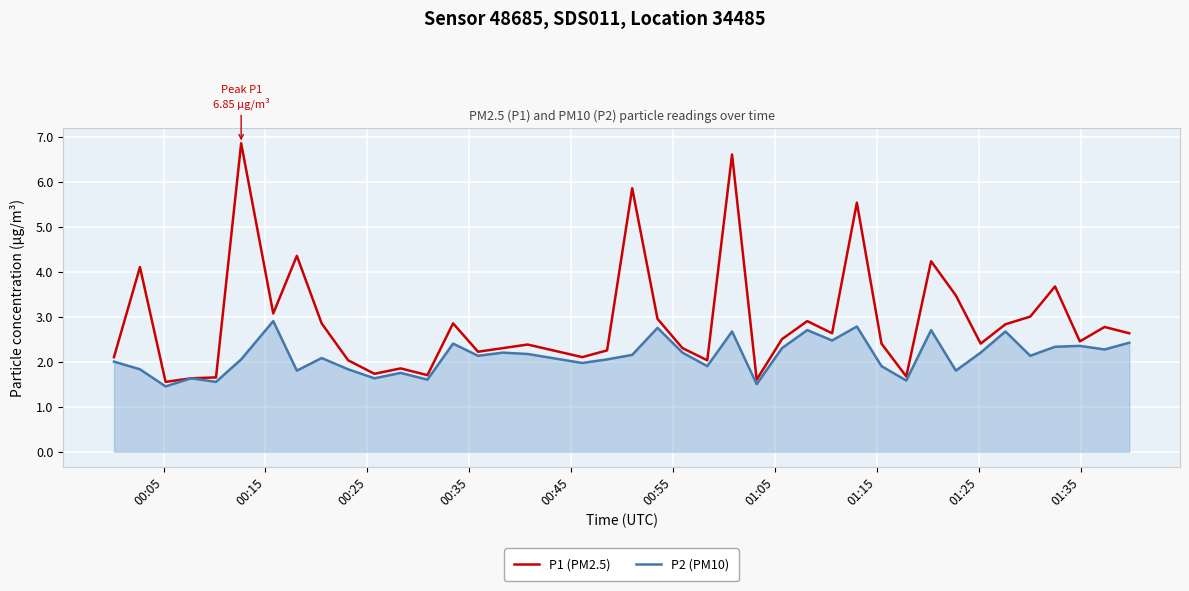

Rank the series by their average value, from lowest to highest.

P2 (PM10), P1 (PM2.5)